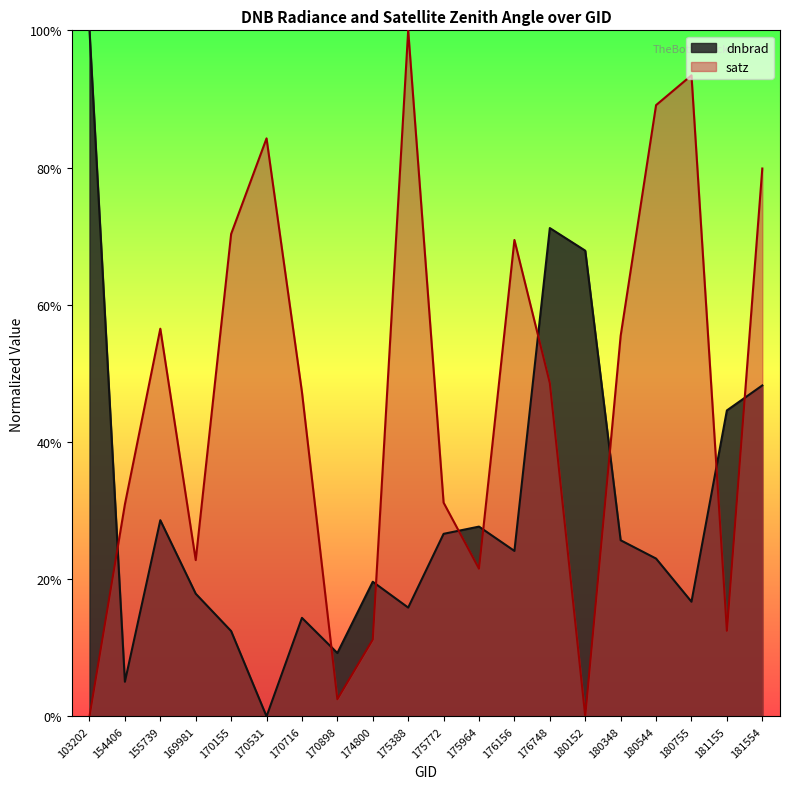

List the labels in order of dnbrad value, largest first.

103202, 176748, 180152, 181554, 181155, 155739, 175964, 175772, 180348, 176156, 180544, 174800, 169981, 180755, 175388, 170716, 170155, 170898, 154406, 170531